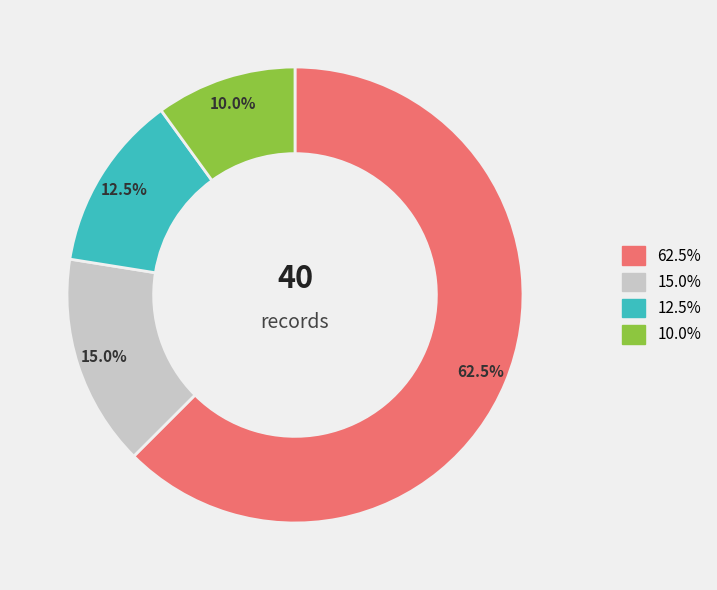

Does any single category account for the majority?

Yes